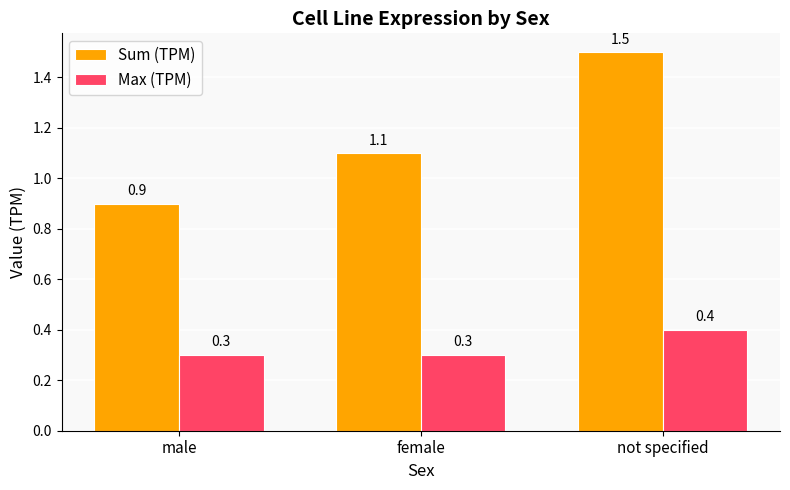

Where does the Sum (TPM) series first go above 1?

female